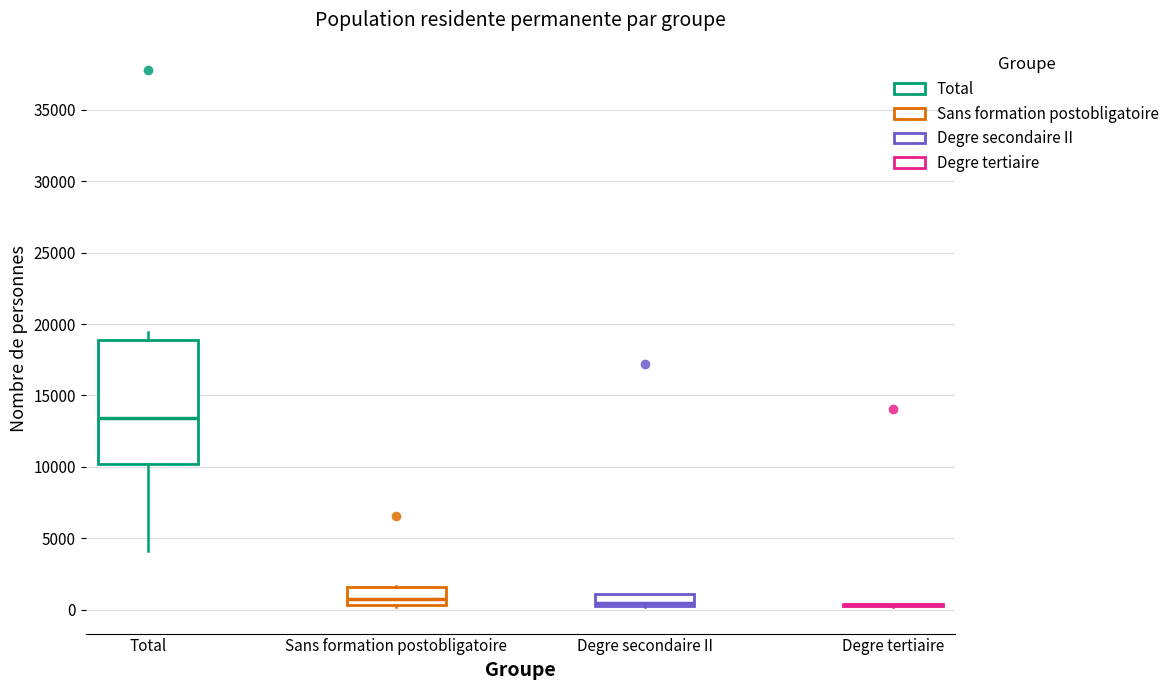

Reading left to right, transcribe this box plot: for each box, give where its median line is, the range the box spans, and where its two whiskers end, as read against the y-axis. The values are not printed on the chart, so give them approximately, as read against the axis.

Total: median 13500, box 10000 to 19000, whiskers 4000 to 19500
Sans formation postobligatoire: median 1000, box 500 to 1500, whiskers 0 to 1500
Degre secondaire II: median 500 (just above the box's lower edge), box 500 to 1000, whiskers 0 to 1000
Degre tertiaire: box collapsed to a line at 500, whiskers 0 to 500